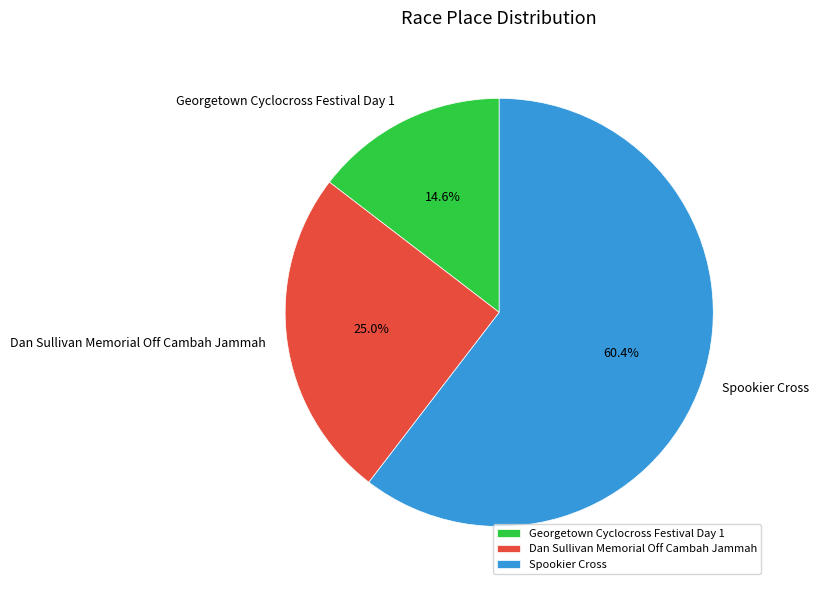

What is the majority slice?

Spookier Cross